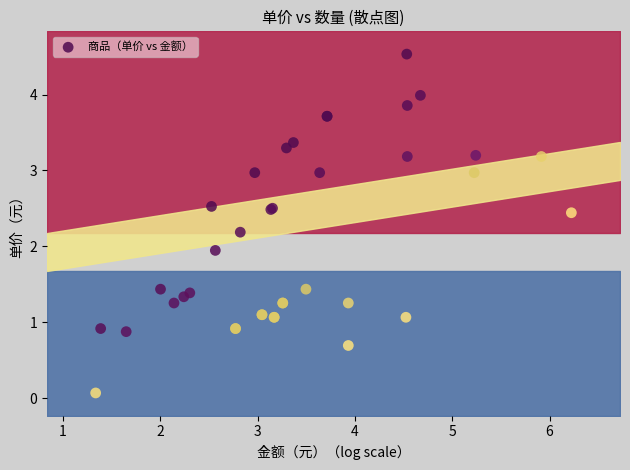

What Y value in the scatter plot is closest to 2?

1.9